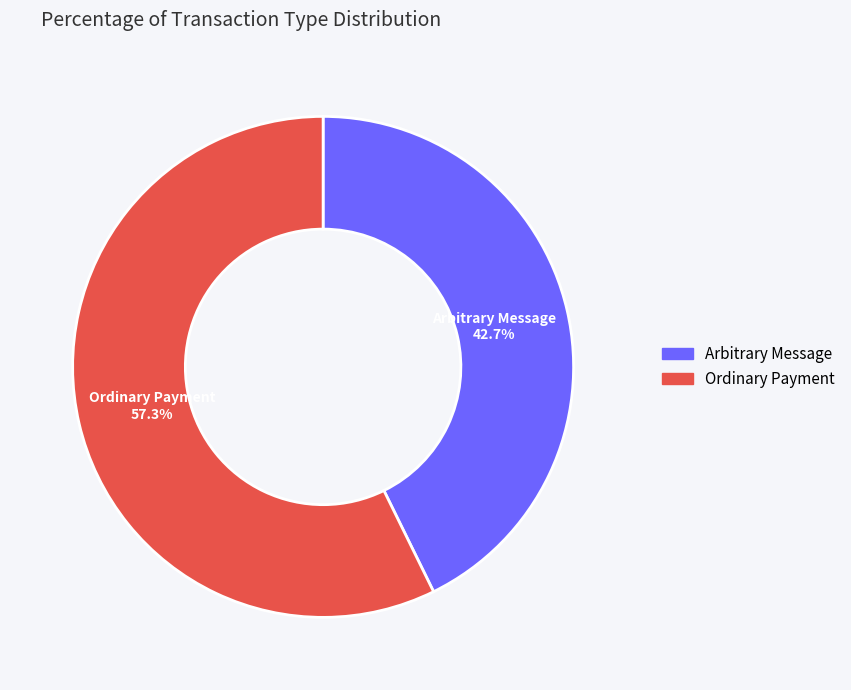

Which slice represents more than half of the pie?

Ordinary Payment